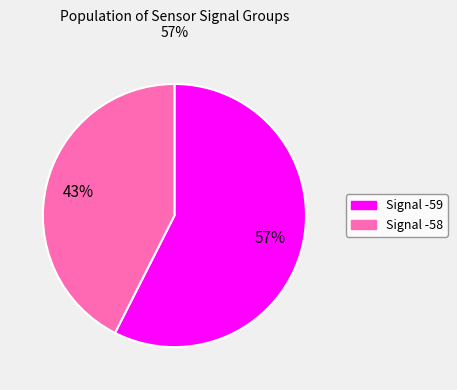

Does any single category account for the majority?

Yes